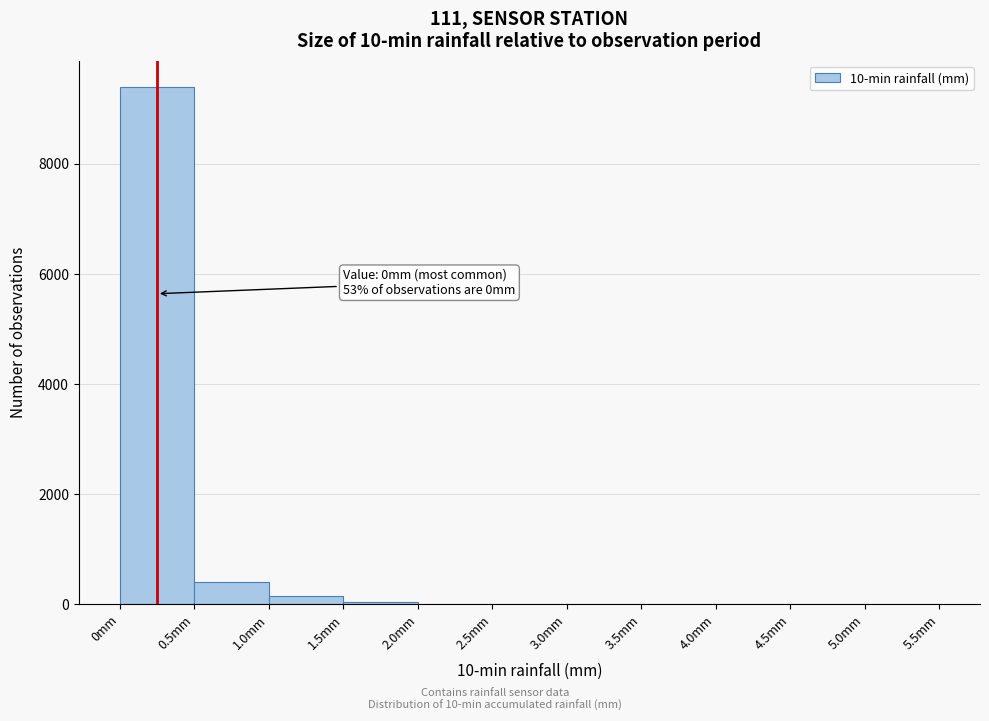

Which range on the x-axis has the tallest bar?

0.0 to 0.5